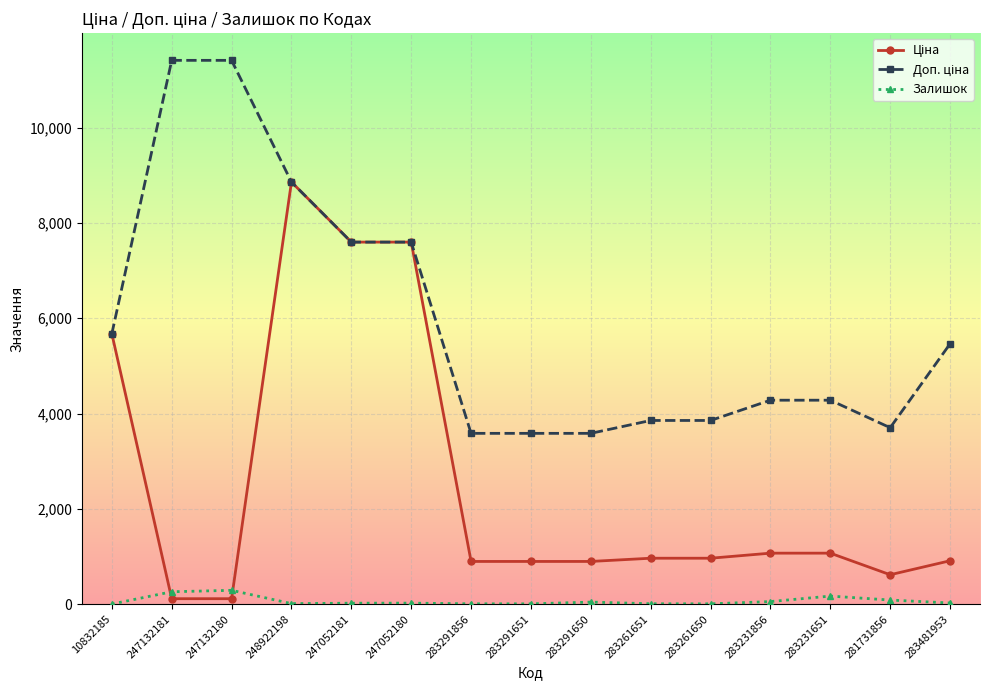

What is the average value of the Залишок series?

67.1